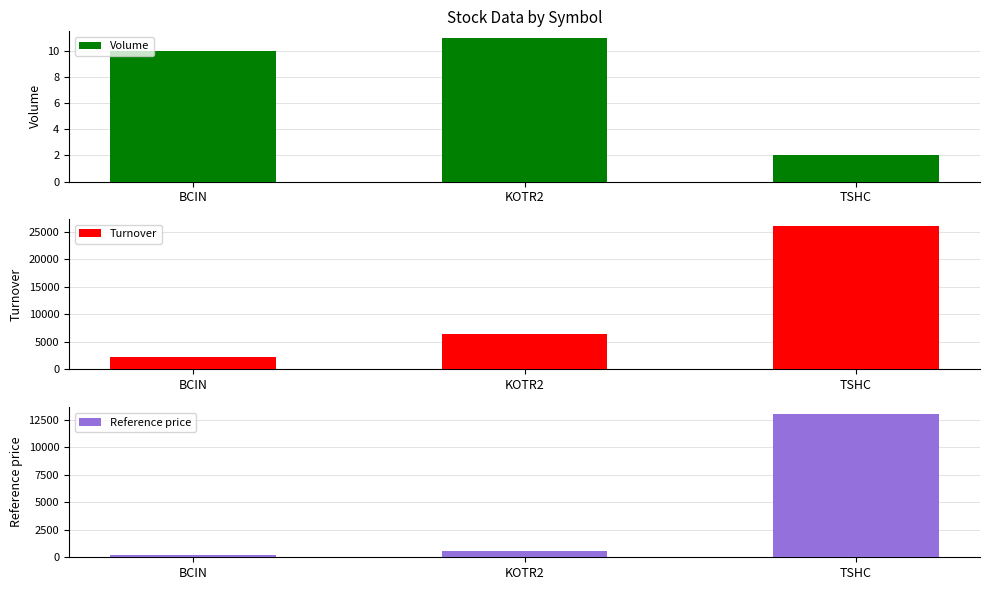

What is the value of the Volume bar at the 2nd from the left?

11